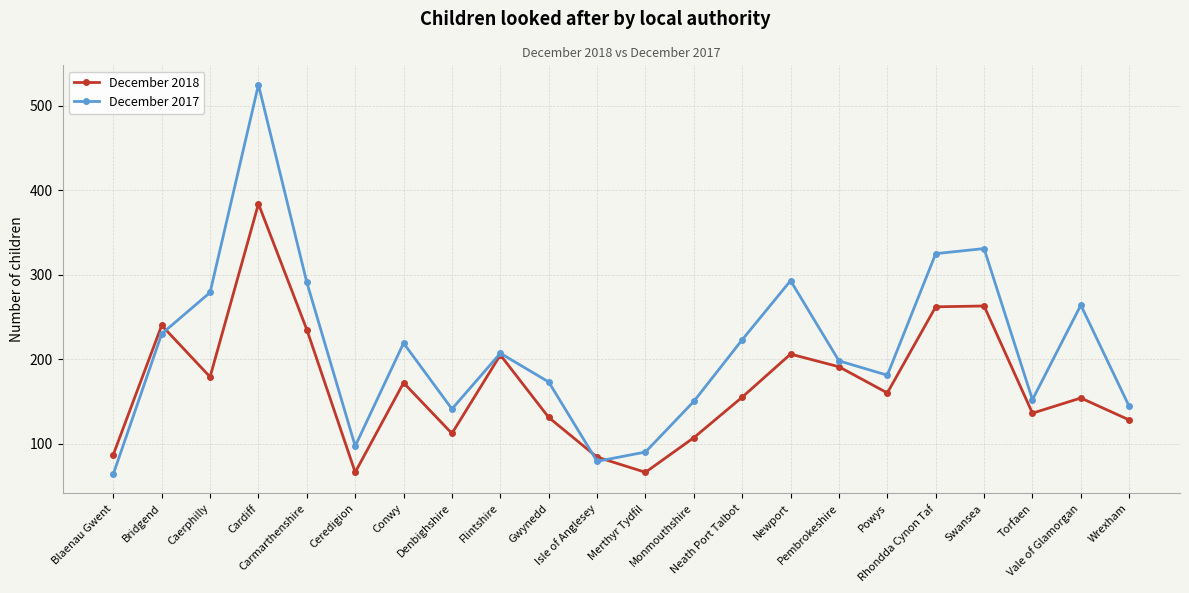

Count the number of data series in this chart.

2